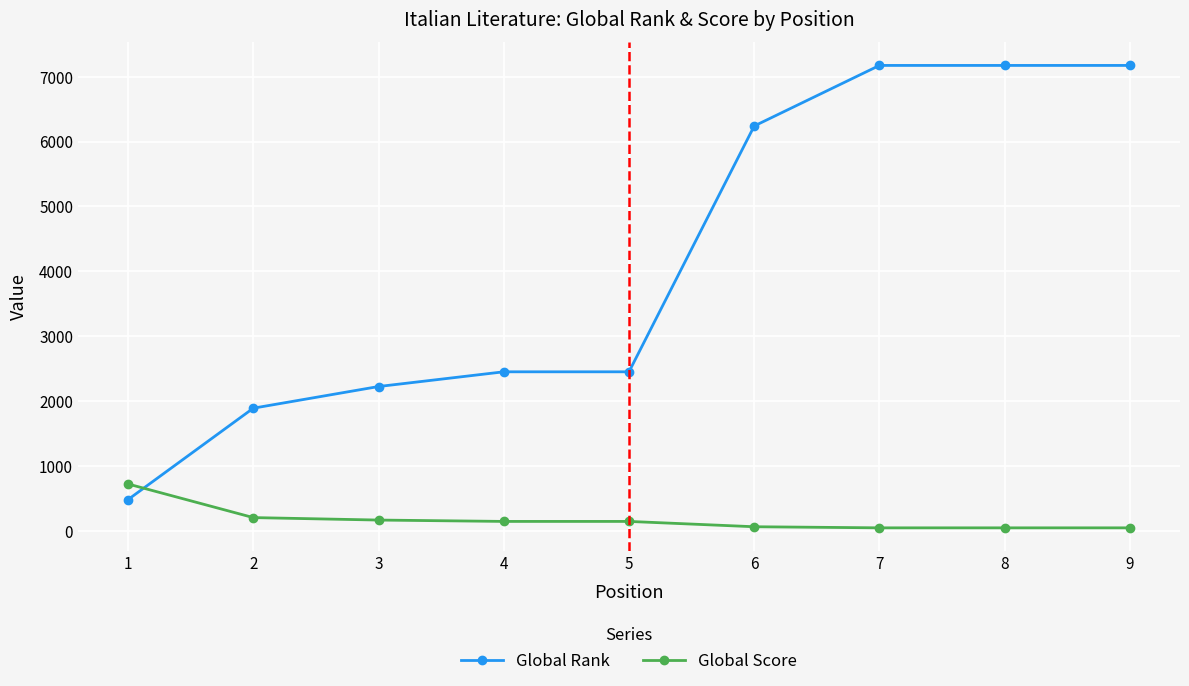

What is the value of the Global Score point at the 3rd from the left?

165